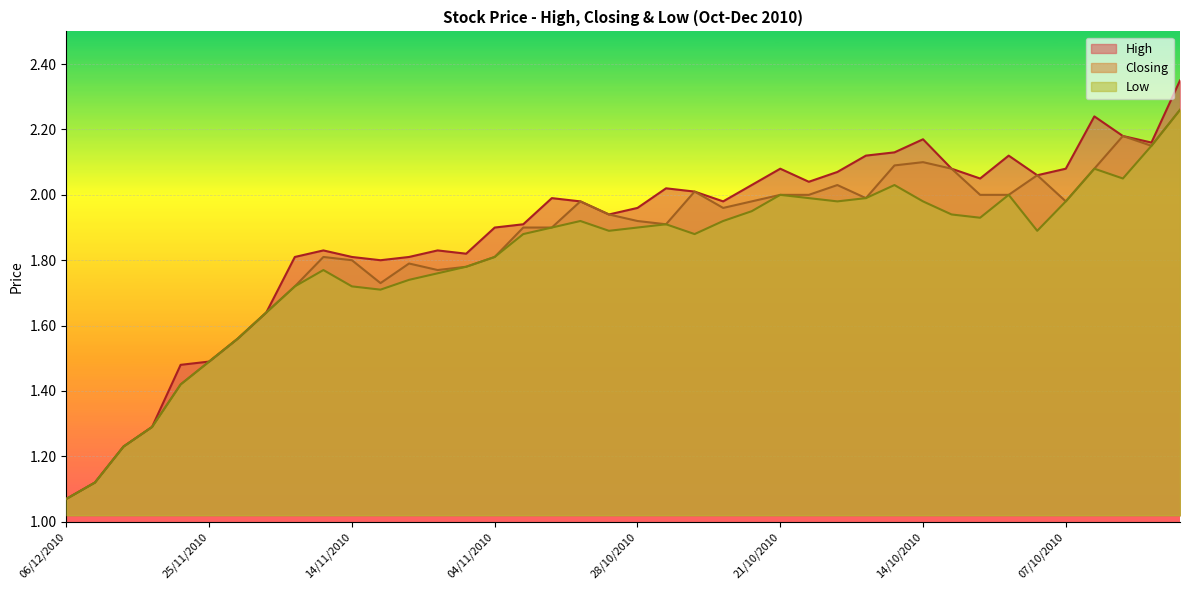

Which series has the largest total across all categories?

High